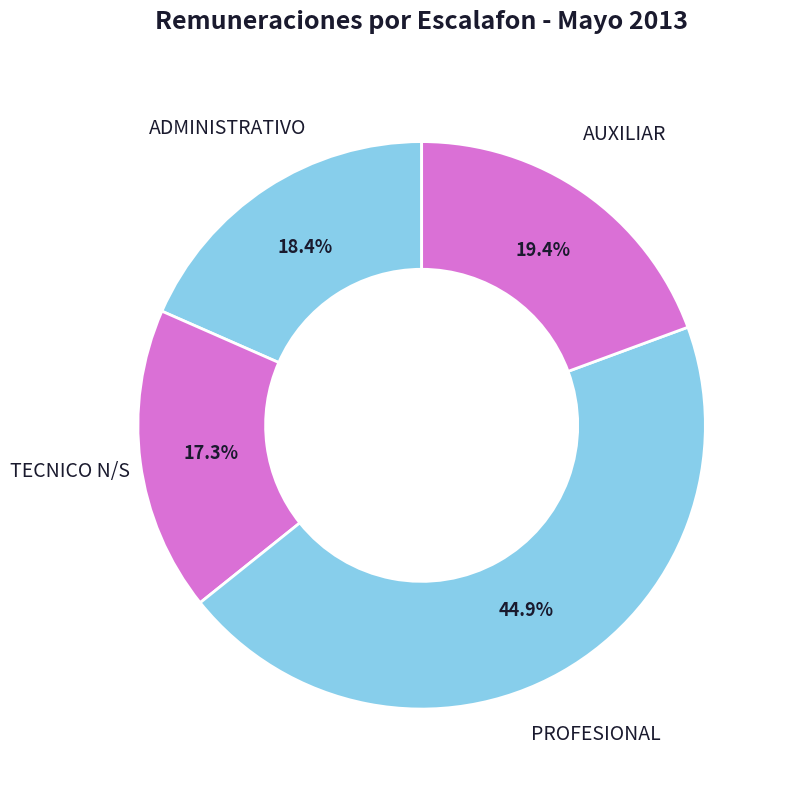

Which slice is the largest?

PROFESIONAL